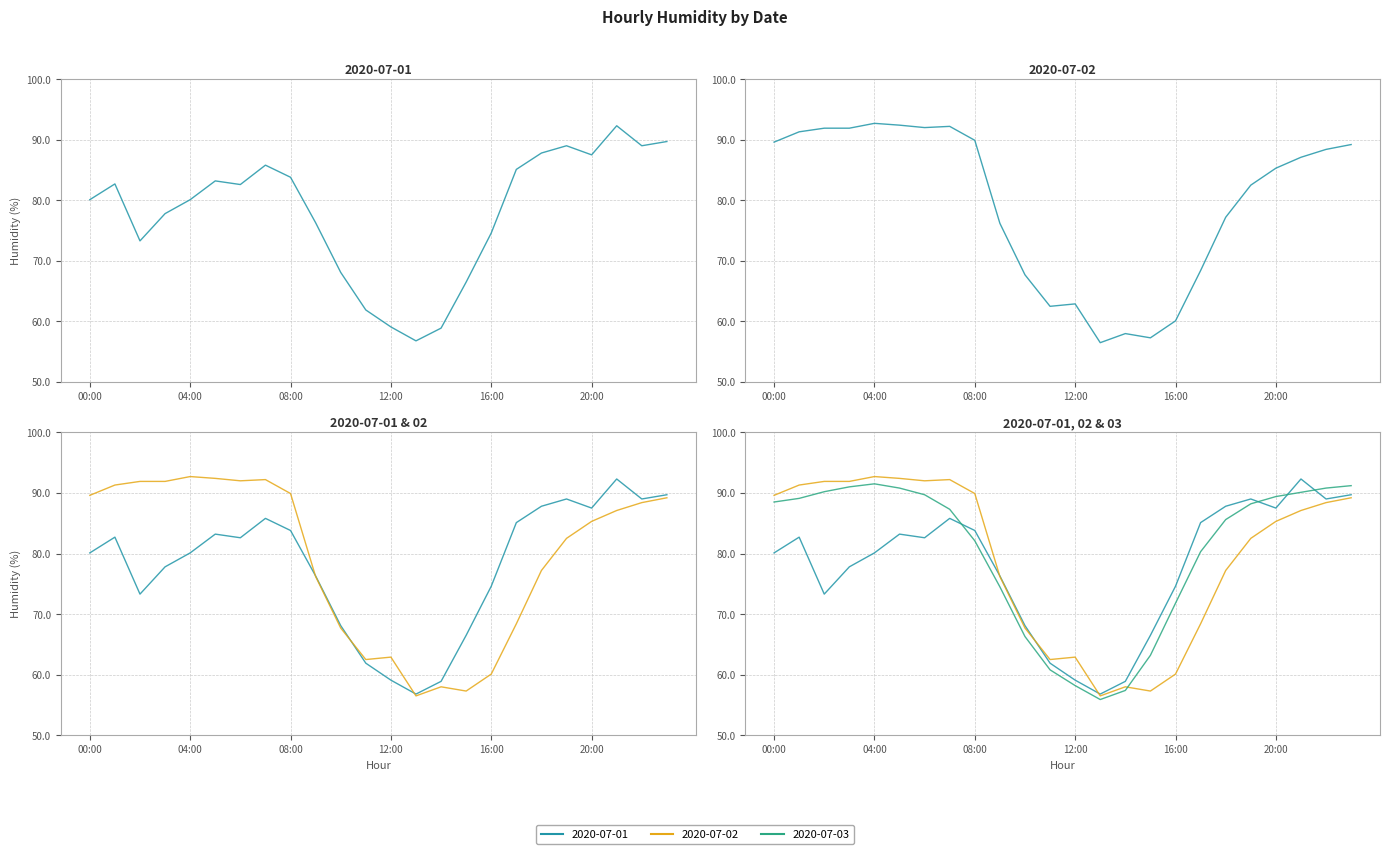

How many times do 2020-07-01 and 2020-07-03 cross each other?

4